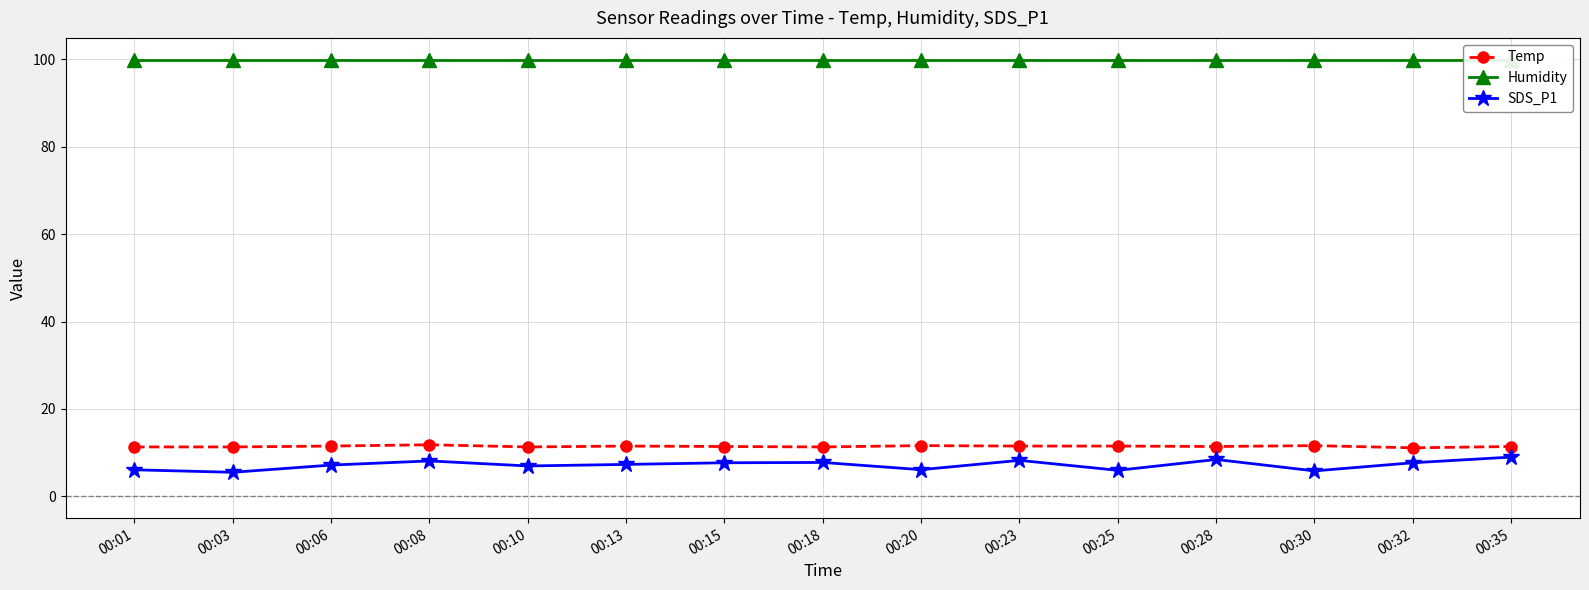

List the series in order of their peak value, highest first.

Humidity, Temp, SDS_P1